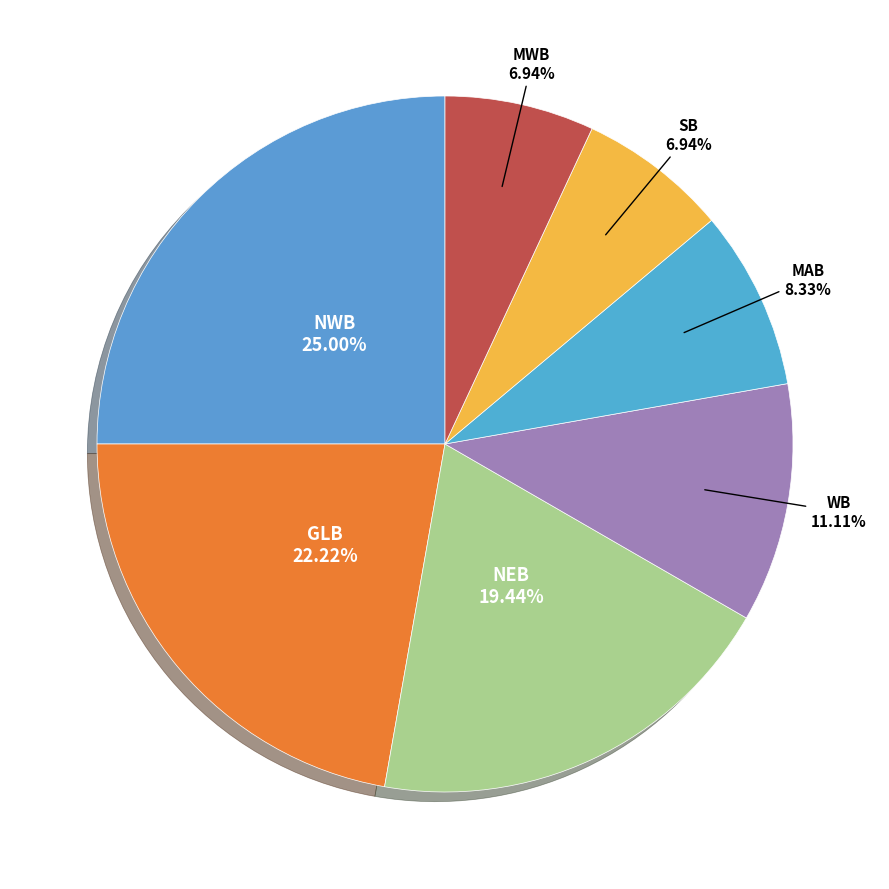

How many slices are in this pie chart?

7